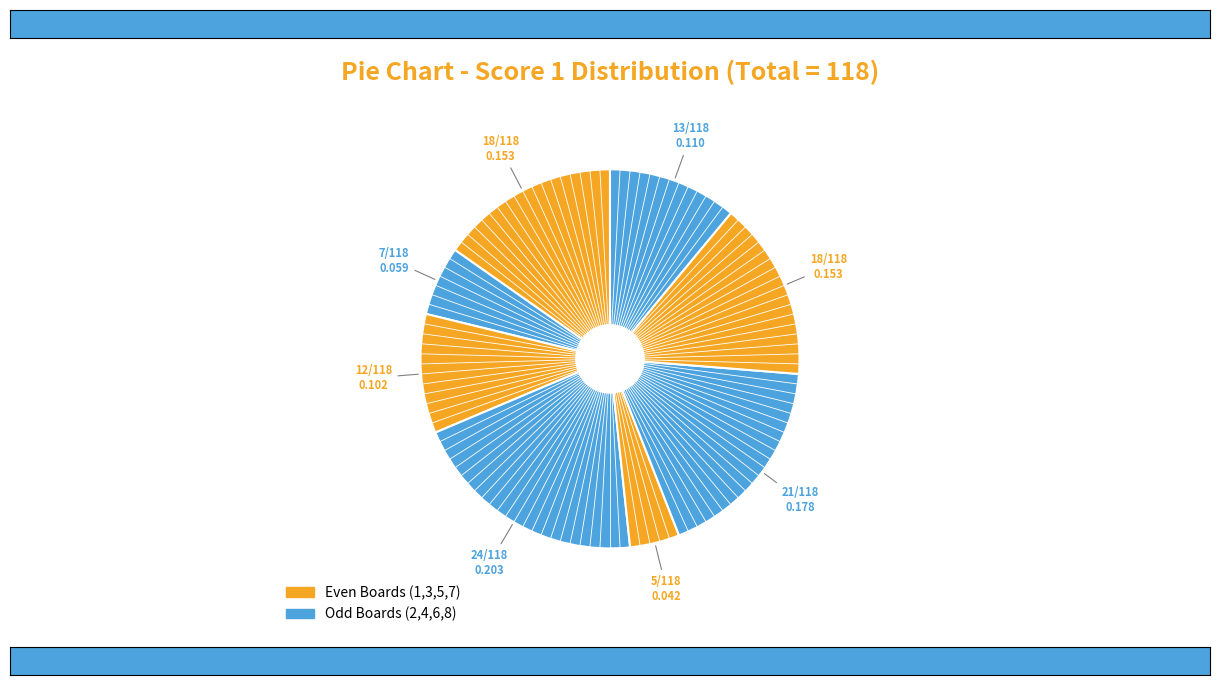

How many slices are in this pie chart?

8